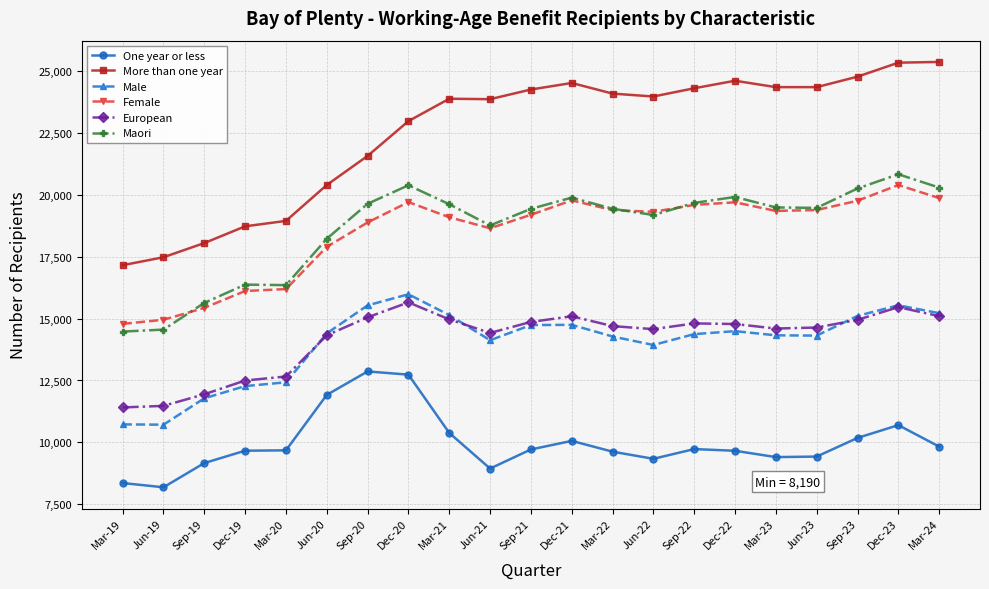

How many lines are shown in the chart?

6